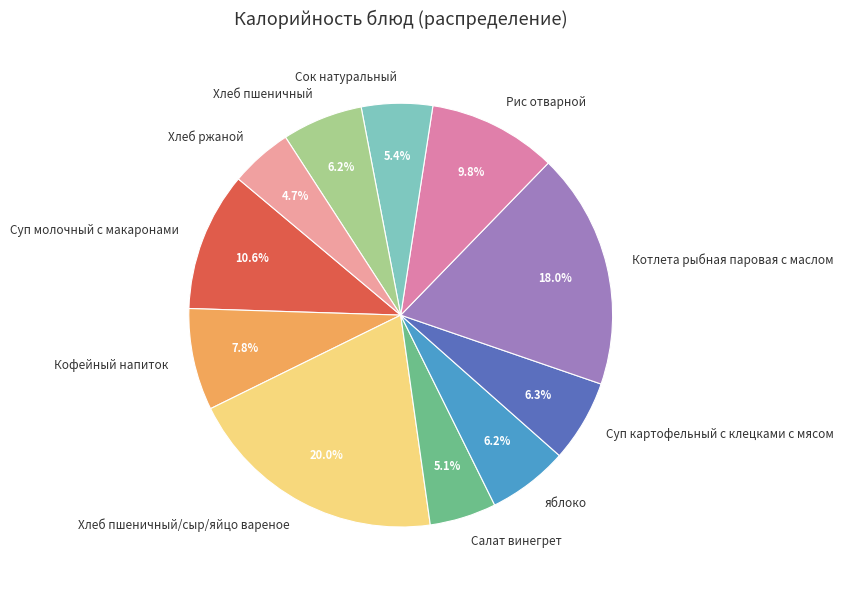

To the nearest percent, what percentage of the pie is Сок натуральный?

5%